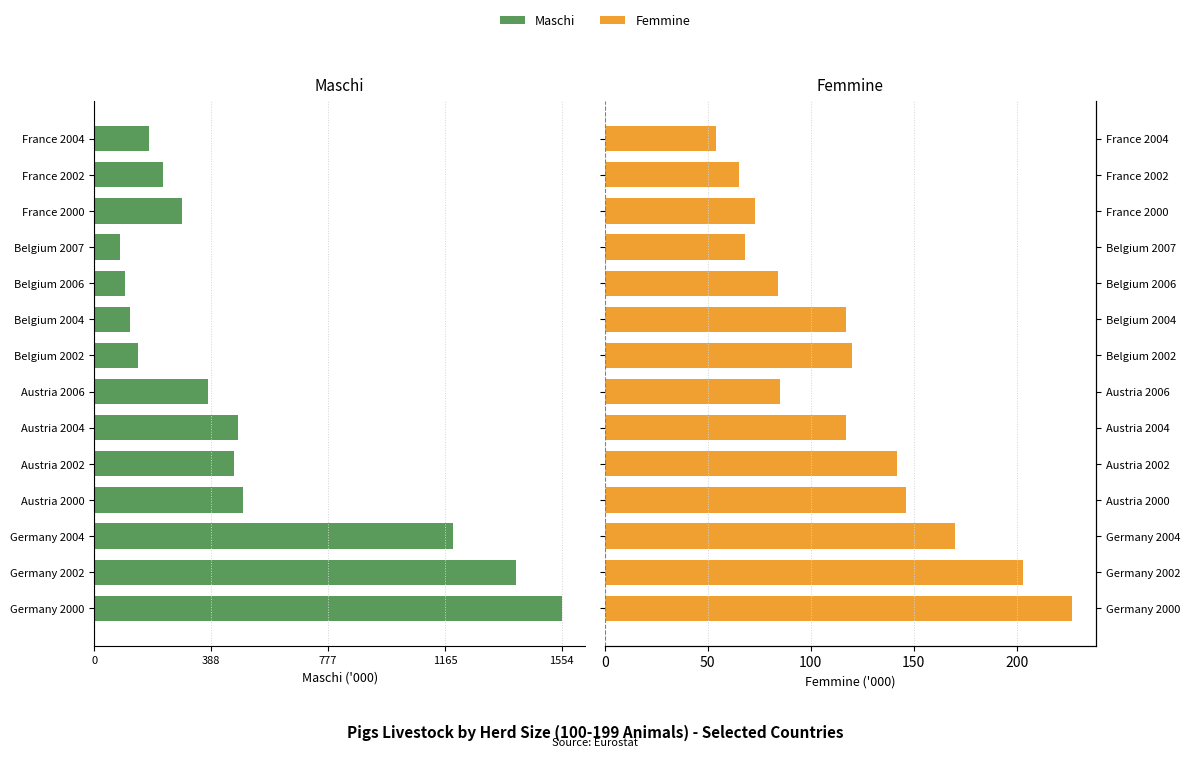

Does the chart contain stacked bars?

No